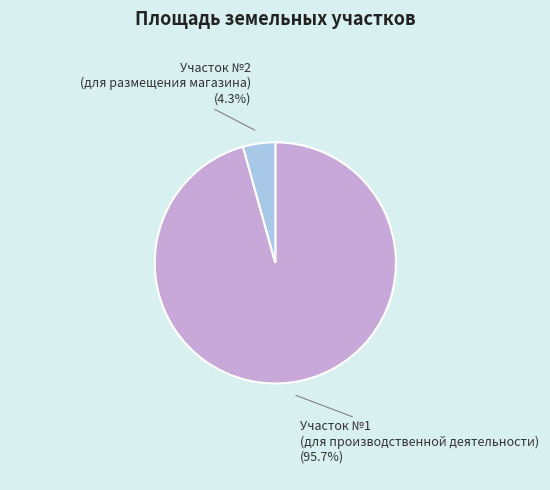

Rank the categories by value from highest to lowest.

Участок №1 (для производственной деятельности), Участок №2 (для размещения магазина)